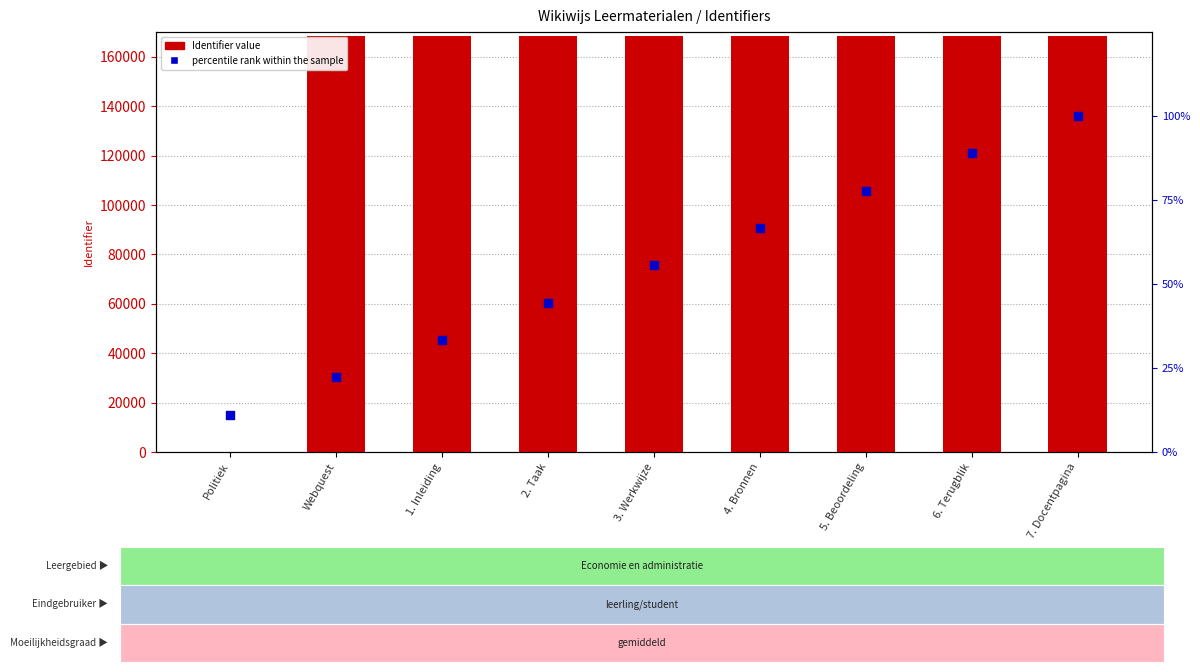

Which series has the widest spread of Y values?

Identifier